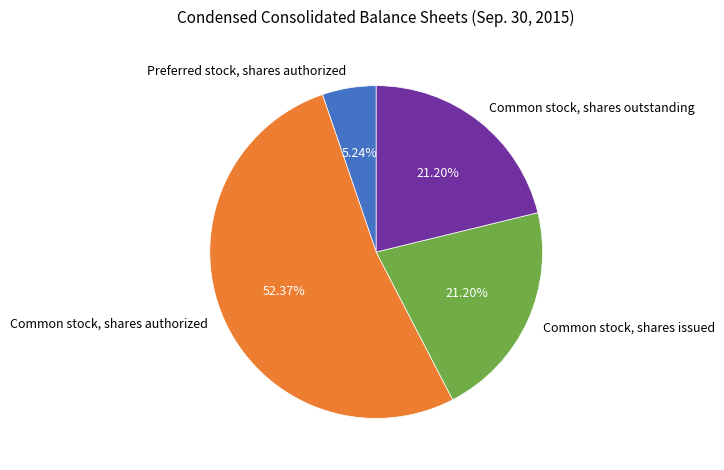

Do Common stock, shares authorized and Preferred stock, shares authorized together represent more than half of the pie?

Yes